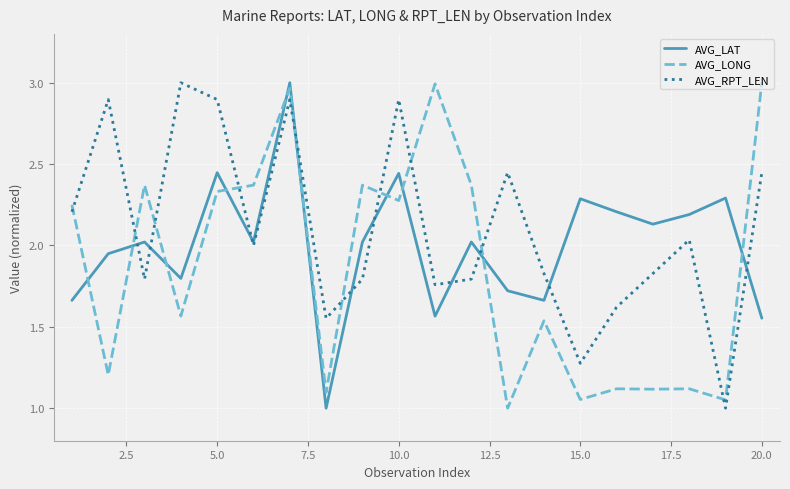

What is the minimum value shown in the chart?

1.0